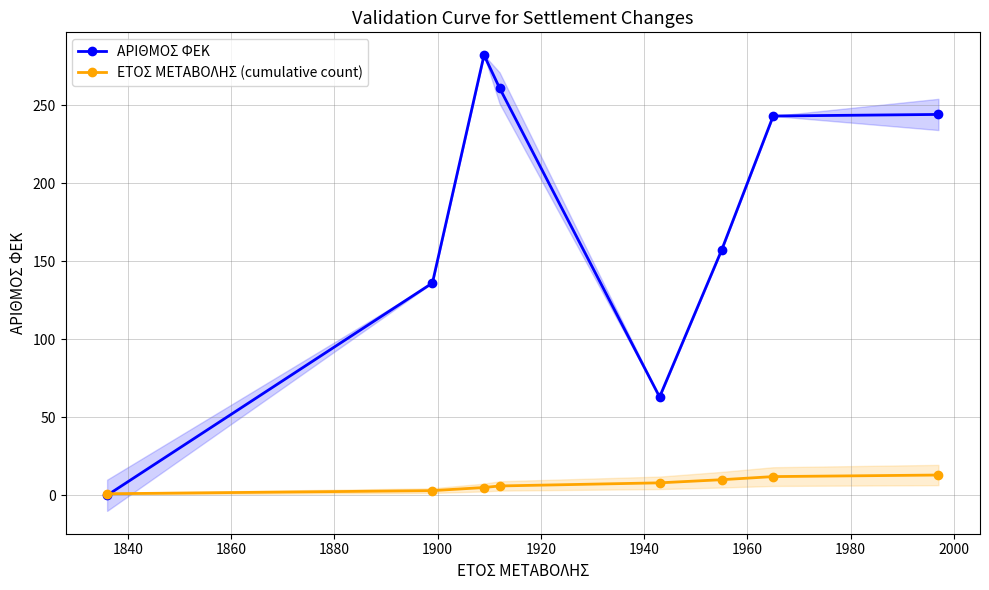

What is the highest value of the ΑΡΙΘΜΟΣ ΦΕΚ series?

282